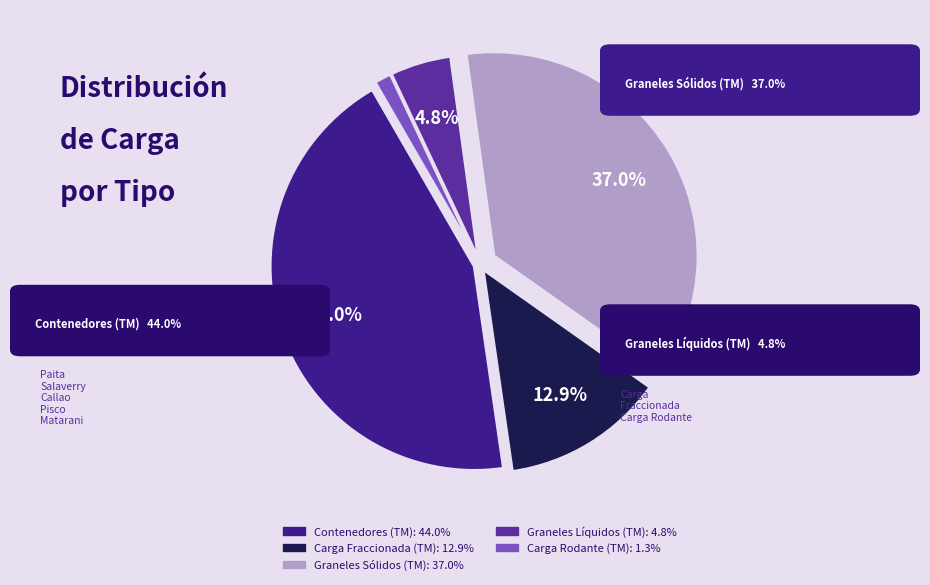

To the nearest percent, what is the average slice percentage?

20%